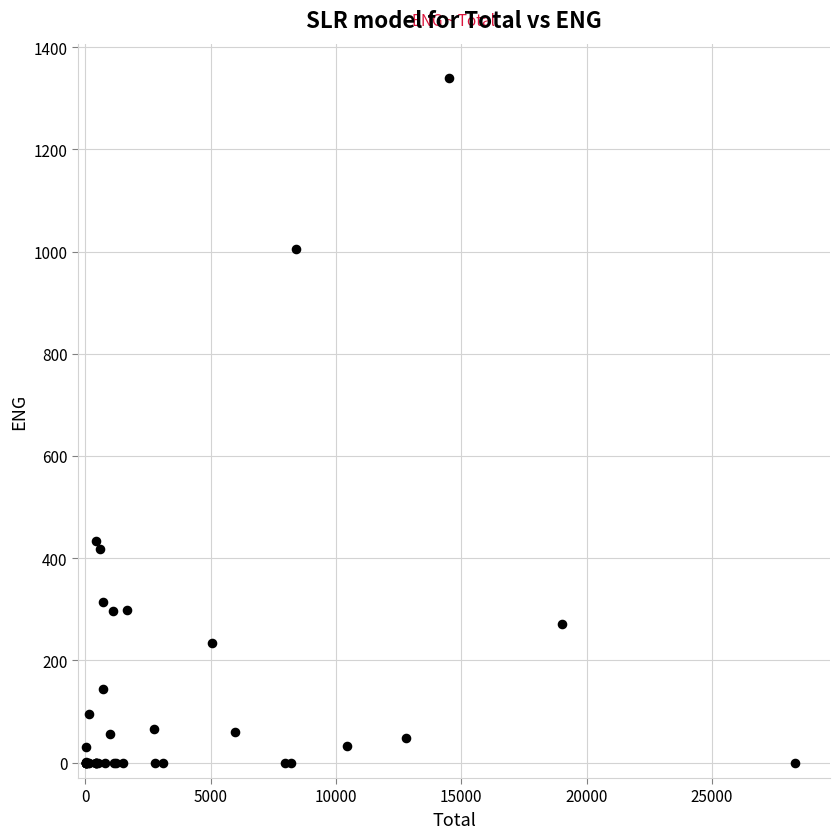

What Y value in the scatter plot is closest to 669?

432.9